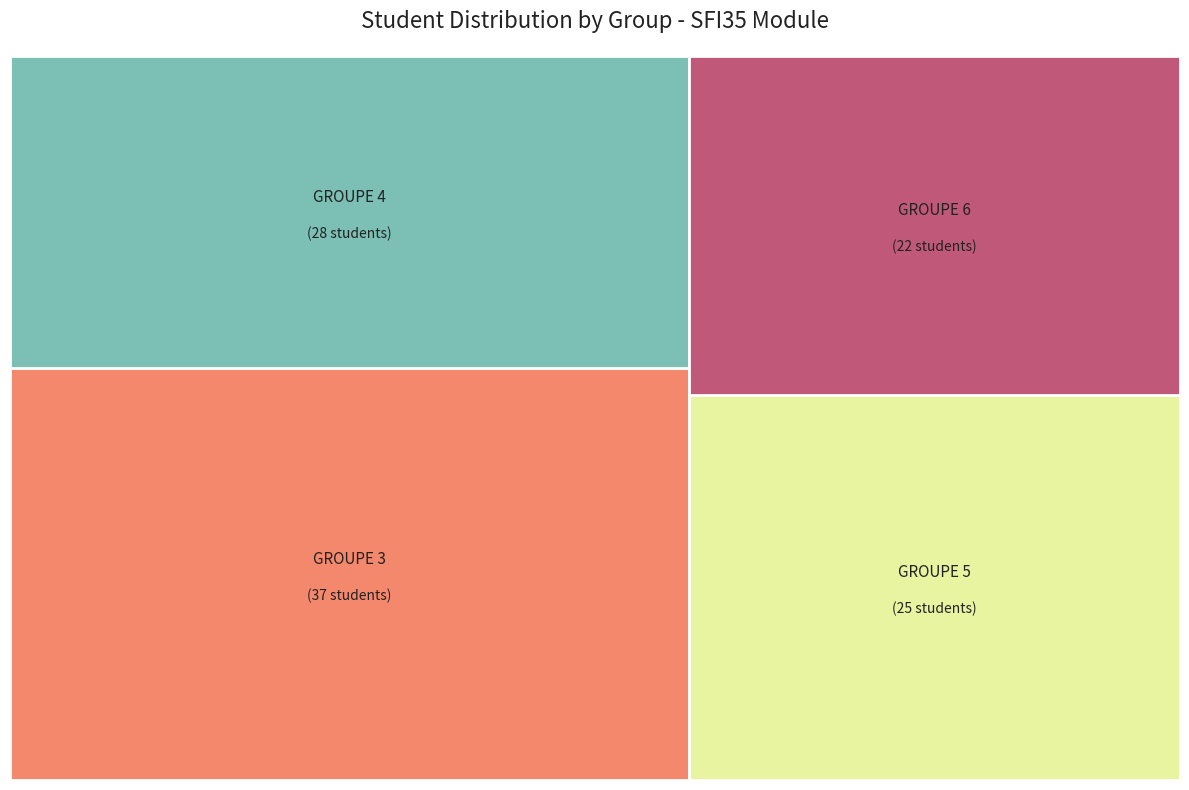

Which slice is the smallest?

GROUPE 6